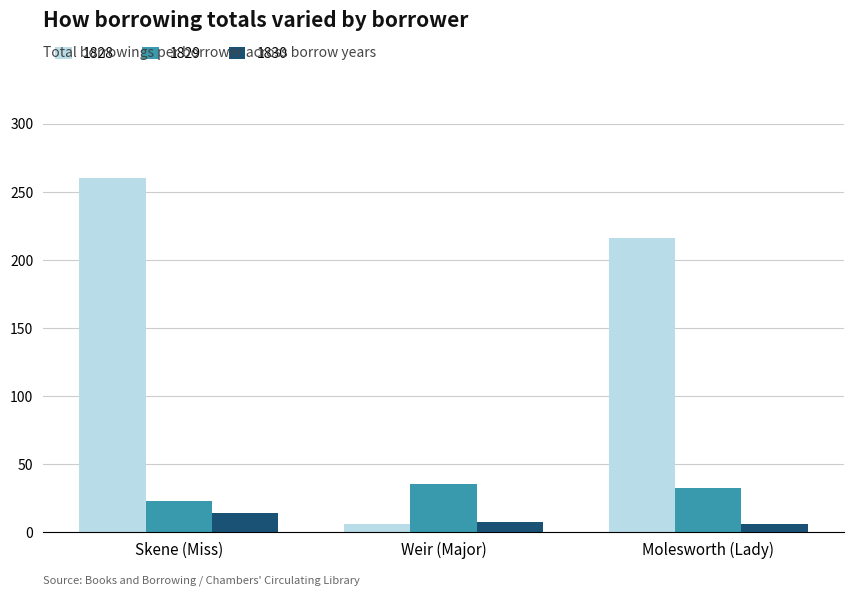

Is the value of 1830 at Skene (Miss) greater than the value of 1829 at Weir (Major)?

No